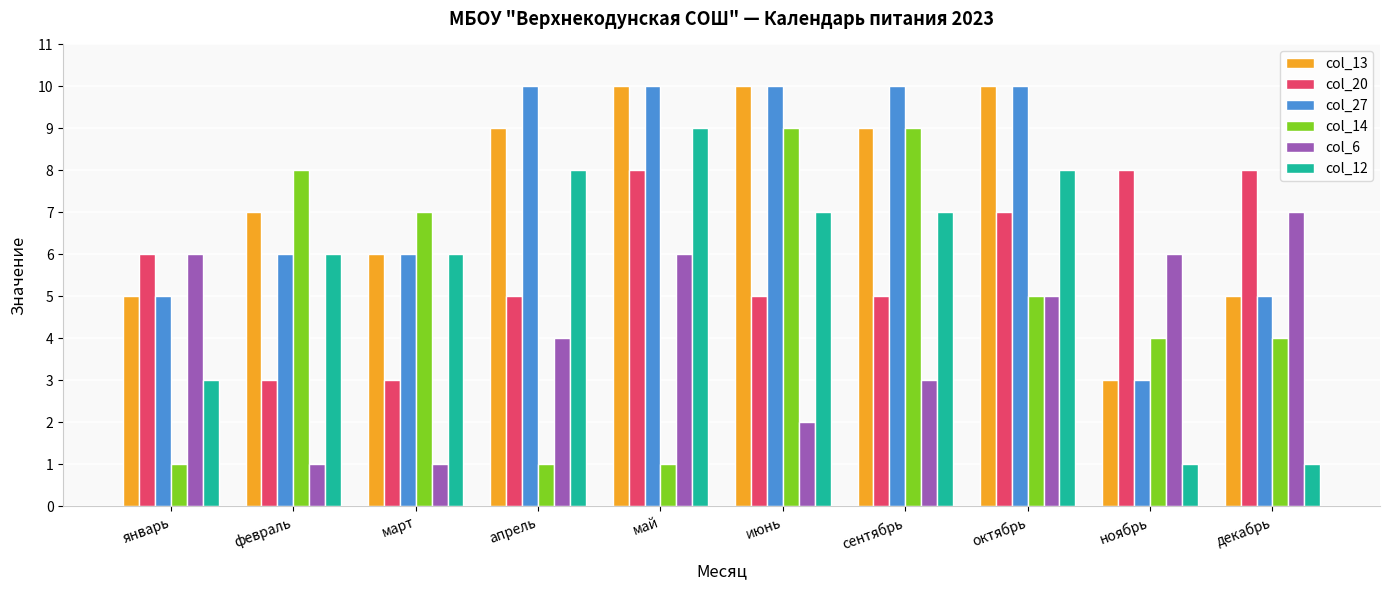

What is the spread (max minus min) of values at сентябрь?

7